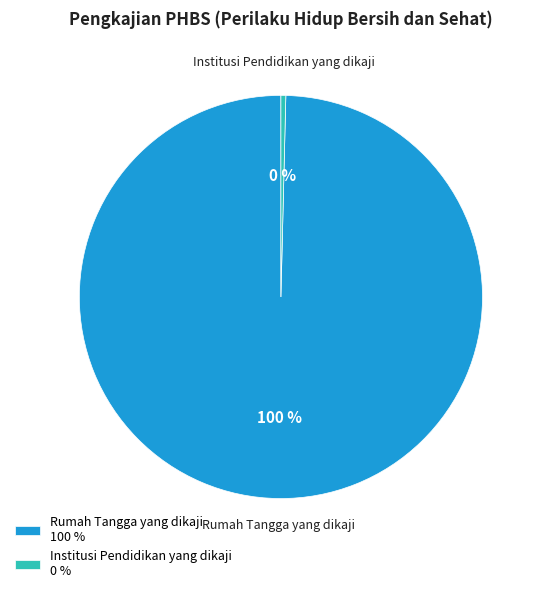

Is it true that Institusi Pendidikan yang dikaji is 0% of the pie?

True